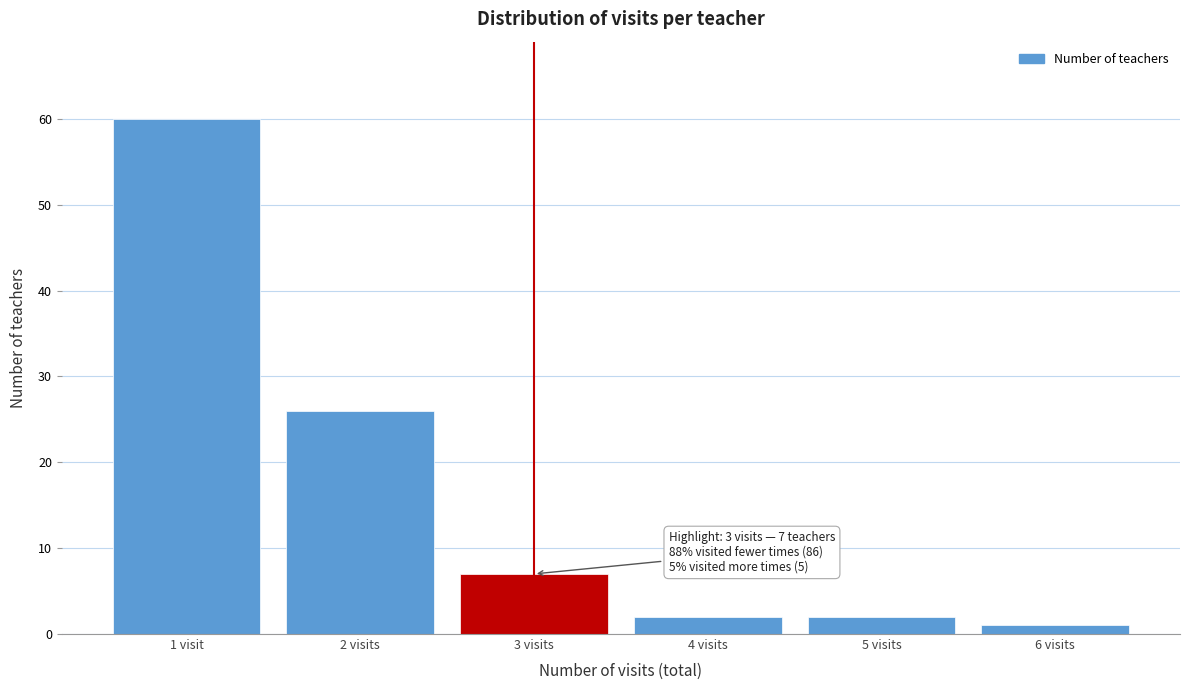

Reading left to right, extract all data points from this chart.

60	26	7	2	2	1